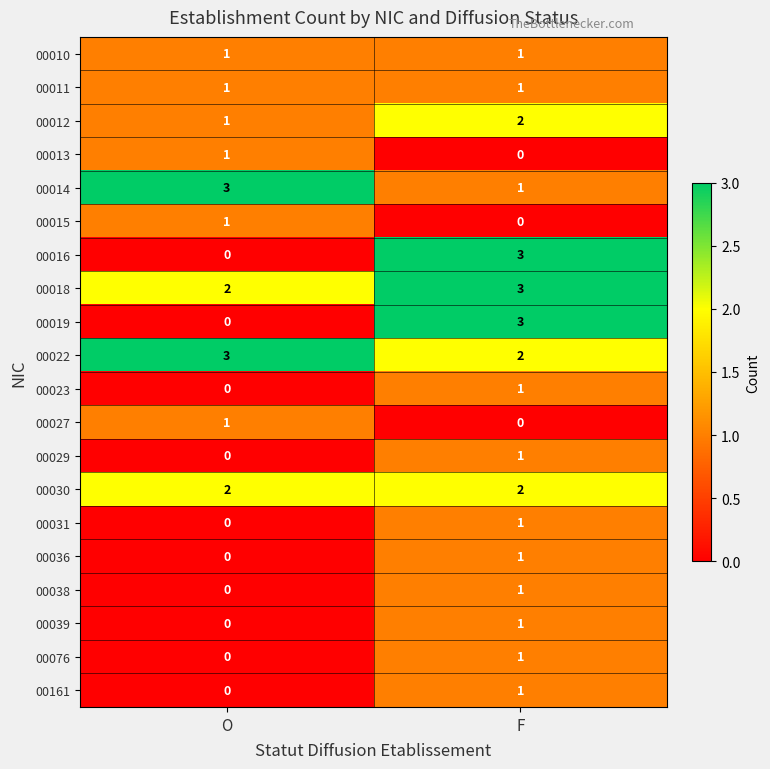

What is the sum of all 00030 values?

4